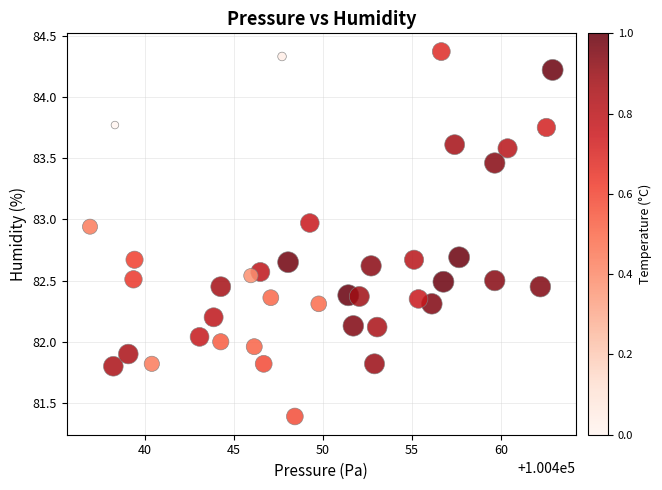

What is the range of Y values (max minus min)?

3.0